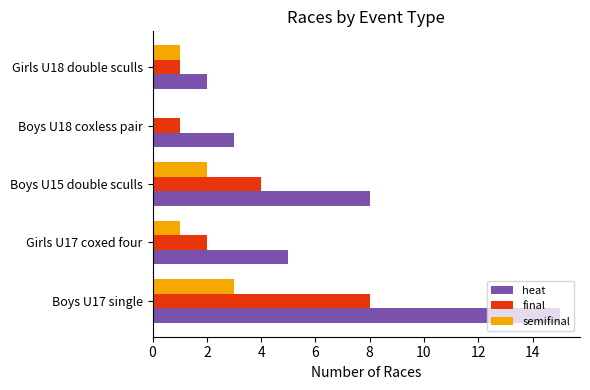

What are all the series names shown in the legend?

heat, final, semifinal